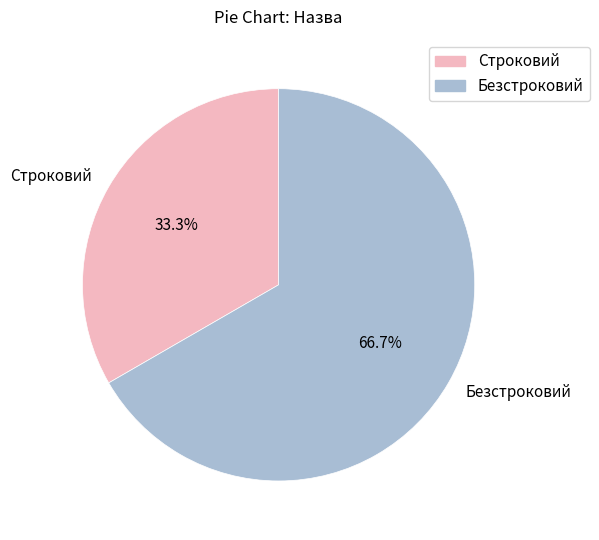

To the nearest percent, what is the difference between the Строковий and Безстроковий slice percentages?

33%